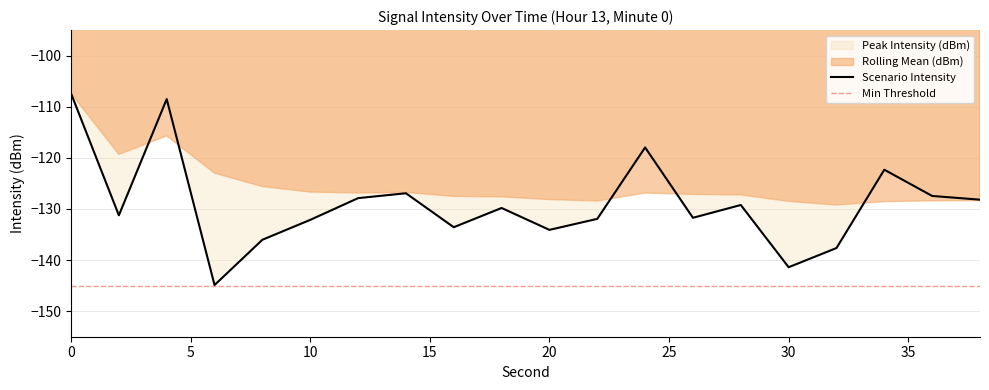

What is the value of the 2nd point from the left?

-131.2